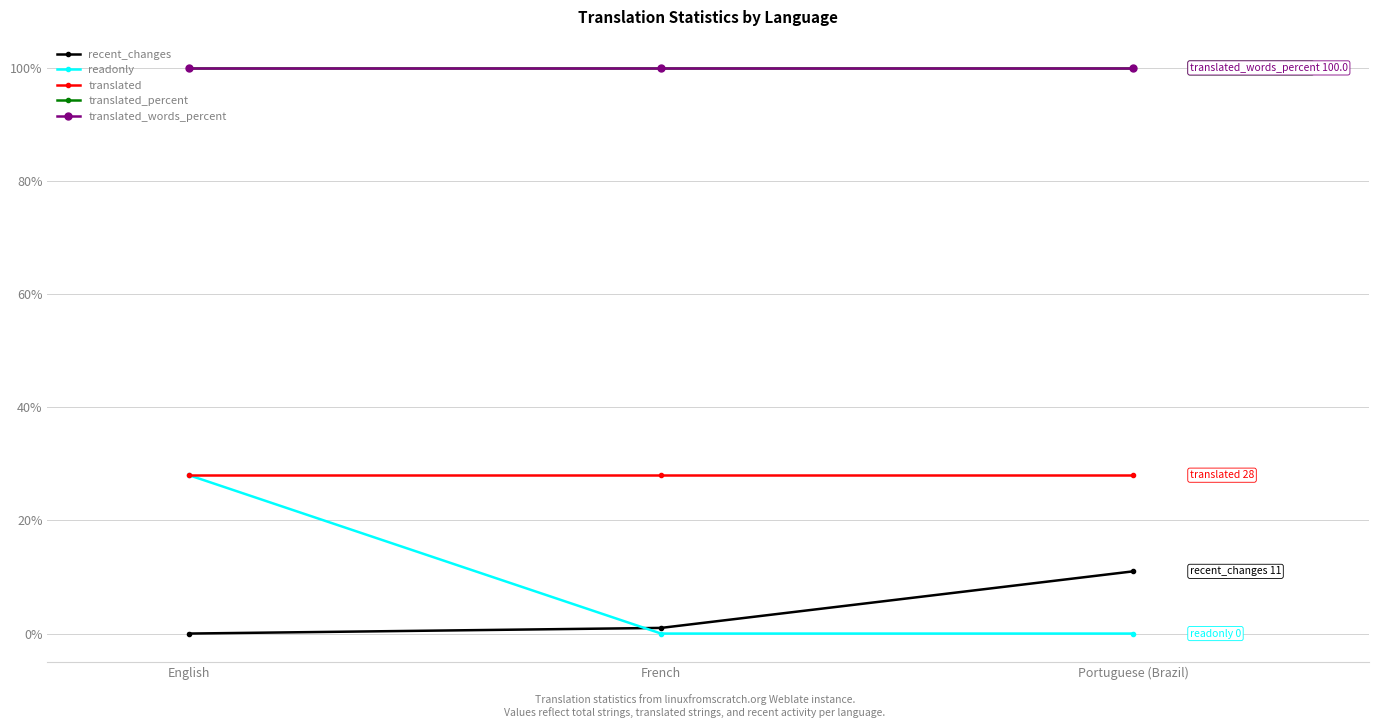

Rank the categories by recent_changes value from highest to lowest.

Portuguese (Brazil), French, English